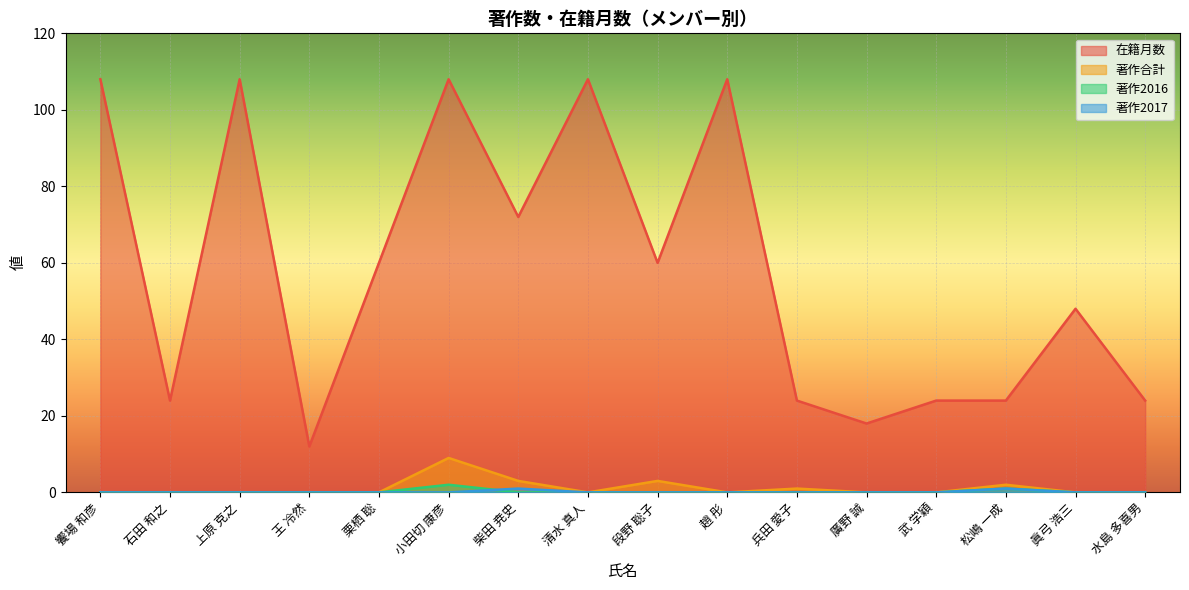

How many interior local peaks does the 在籍月数 series have?

5